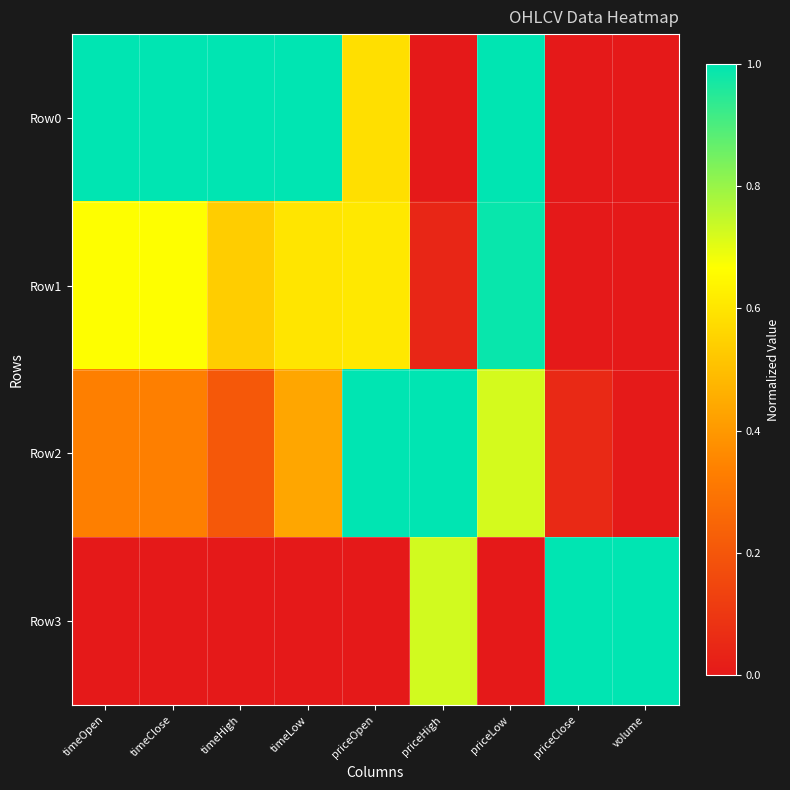

Which series has the widest spread of values?

Row0